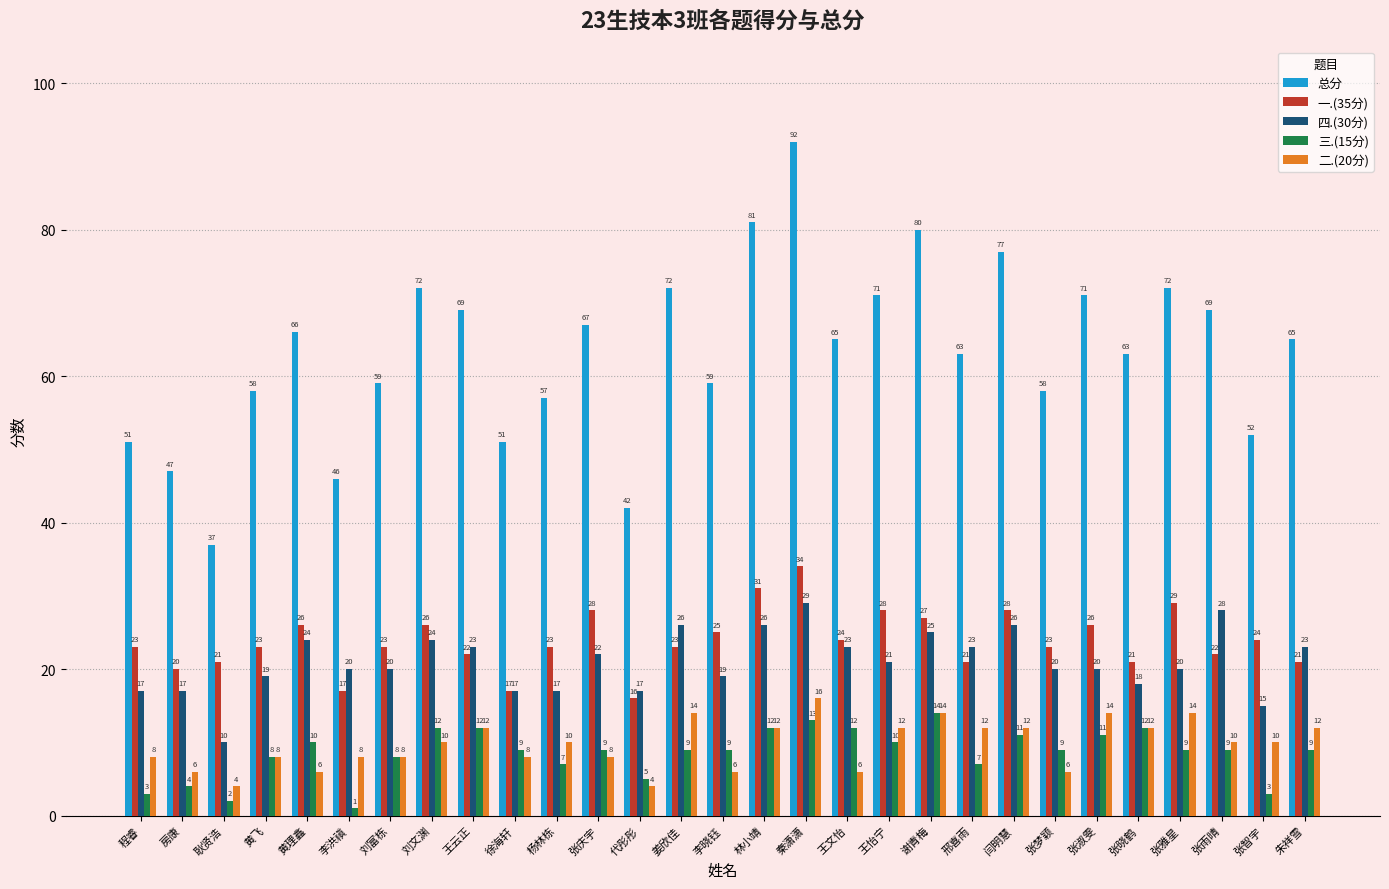

At which label does 总分 reach its peak?

秦潇潇